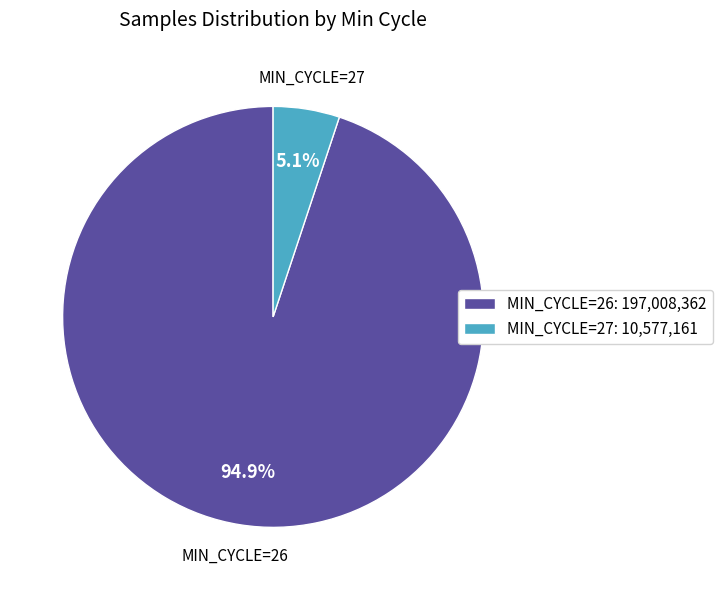

Which category has the biggest portion of the pie?

MIN_CYCLE=26: 197,008,362